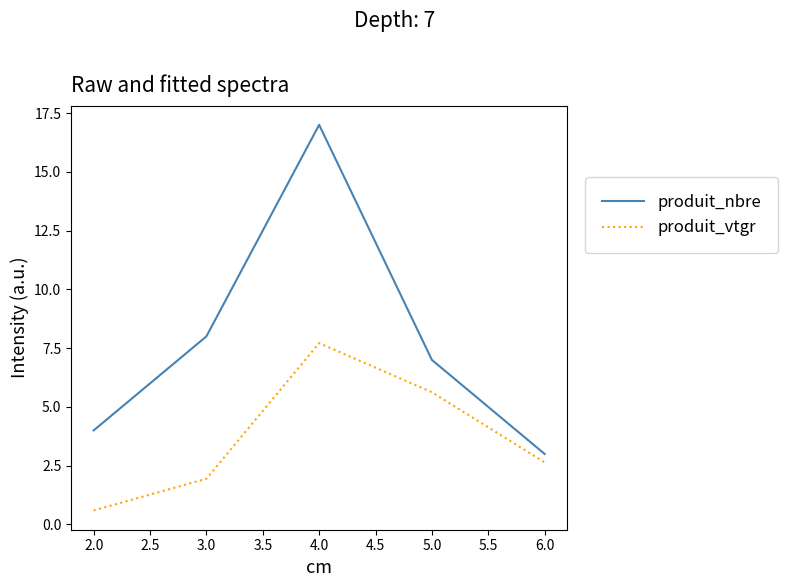

Does the chart have visible grid lines?

No